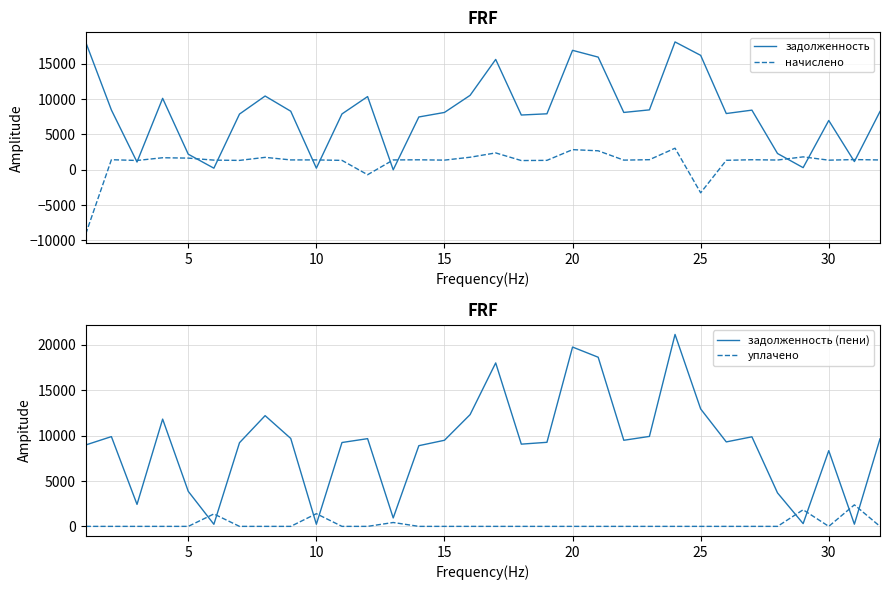

What is the lowest value of the задолженность (пени) series?

229.2